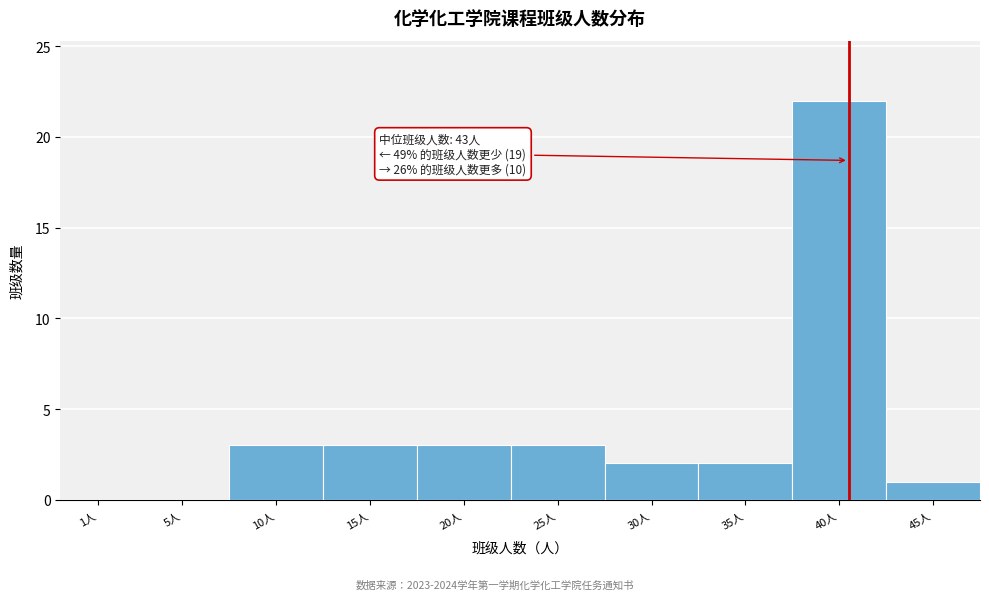

Reading right to left, extract all data points from this chart.

45人=1	40人=22	35人=2	30人=2	25人=3	20人=3	15人=3	10人=3	5人=0	1人=0